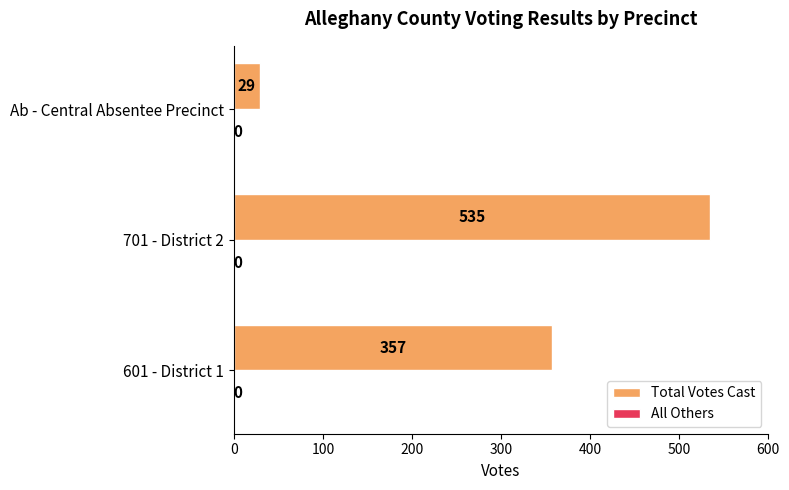

Rank the categories by value from lowest to highest.

Ab - Central Absentee Precinct, 601 - District 1, 701 - District 2